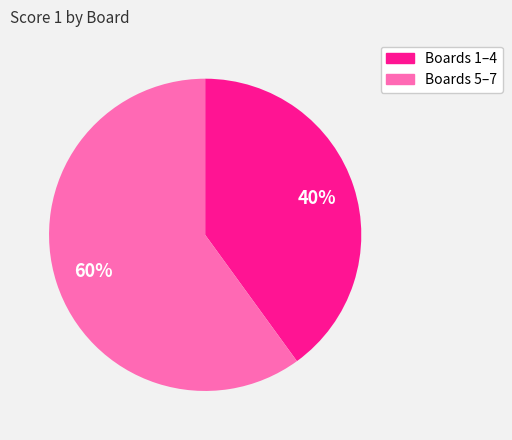

To the nearest percent, what is the difference between the largest and smallest slice percentages?

20%